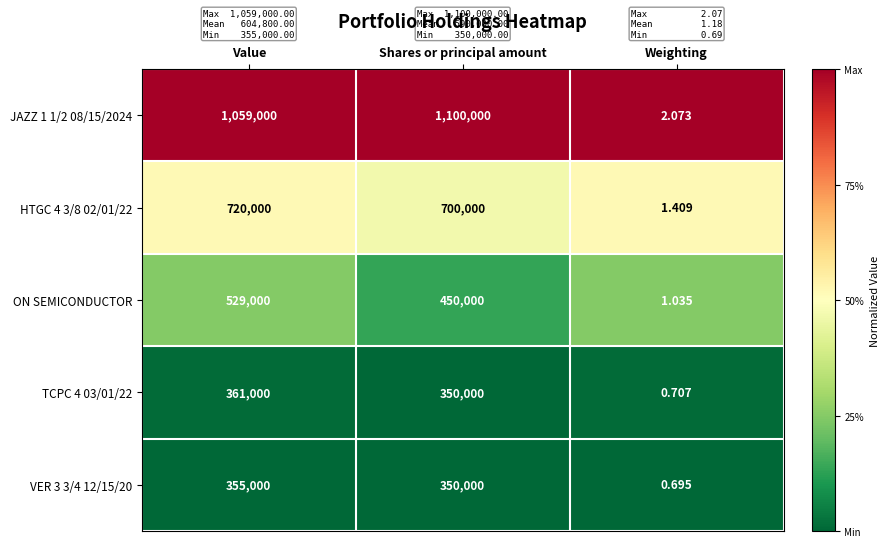

Is the value of ON SEMICONDUCTOR at Weighting greater than the value of JAZZ 1 1/2 08/15/2024 at Value?

No